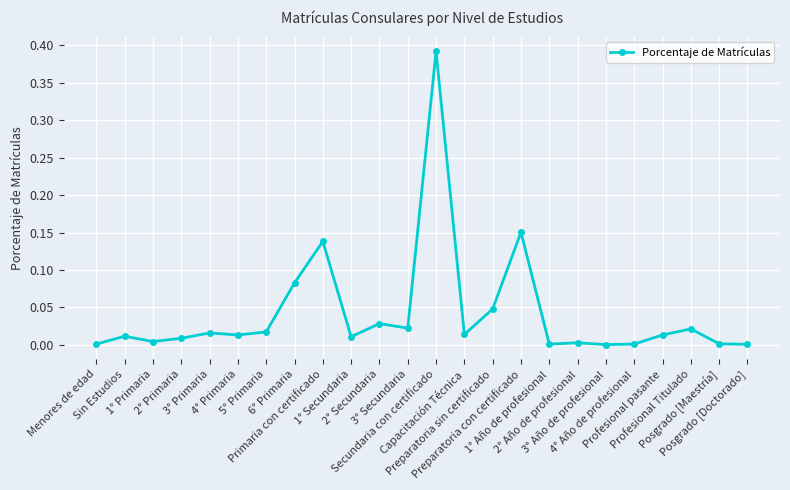

True or false: there are more than 0 points higher than both neighbors.

True